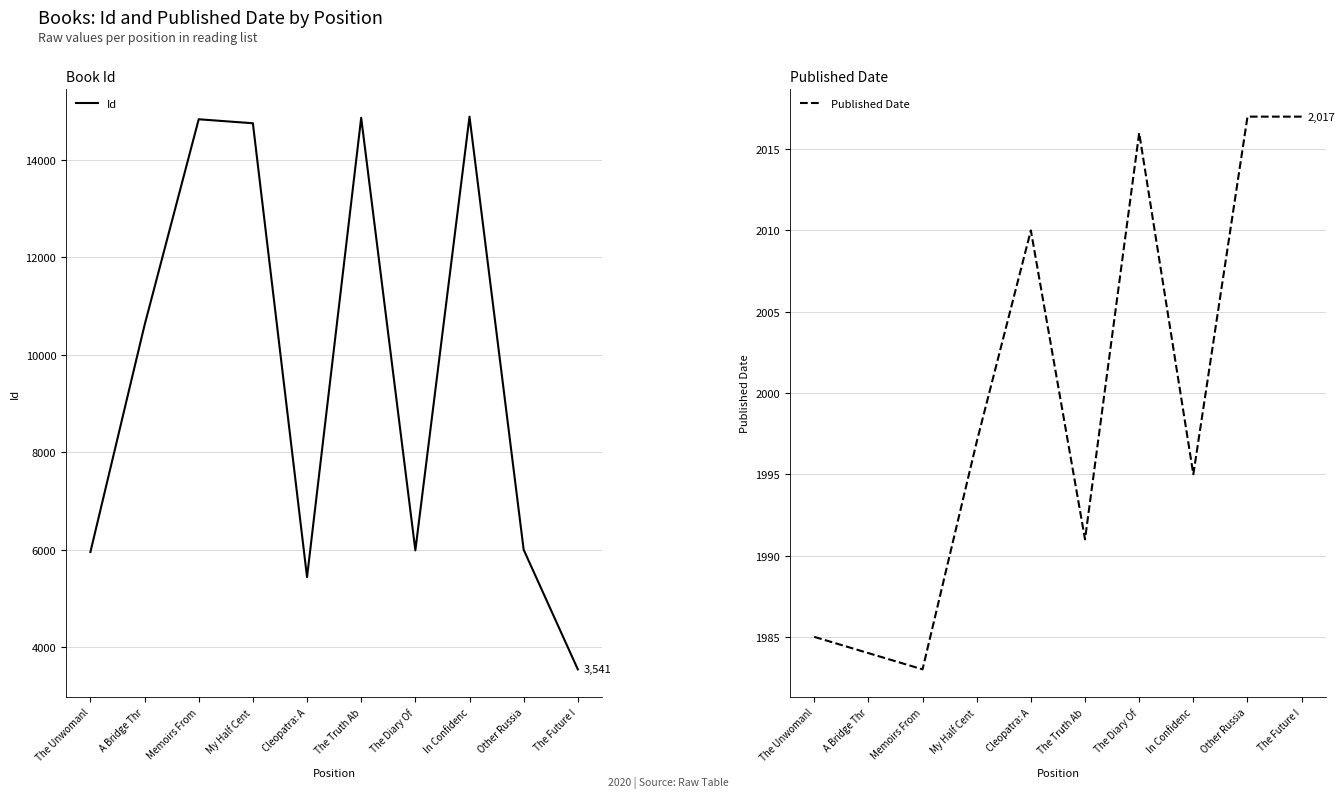

Does the chart have visible grid lines?

Yes